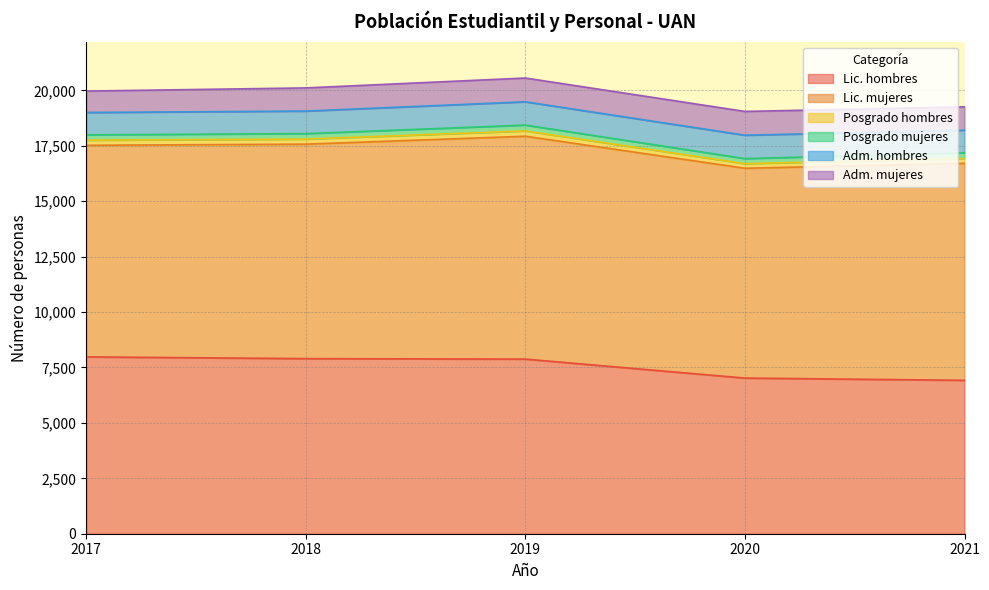

Where is Lic. mujeres nearest to the value 9761?

2021